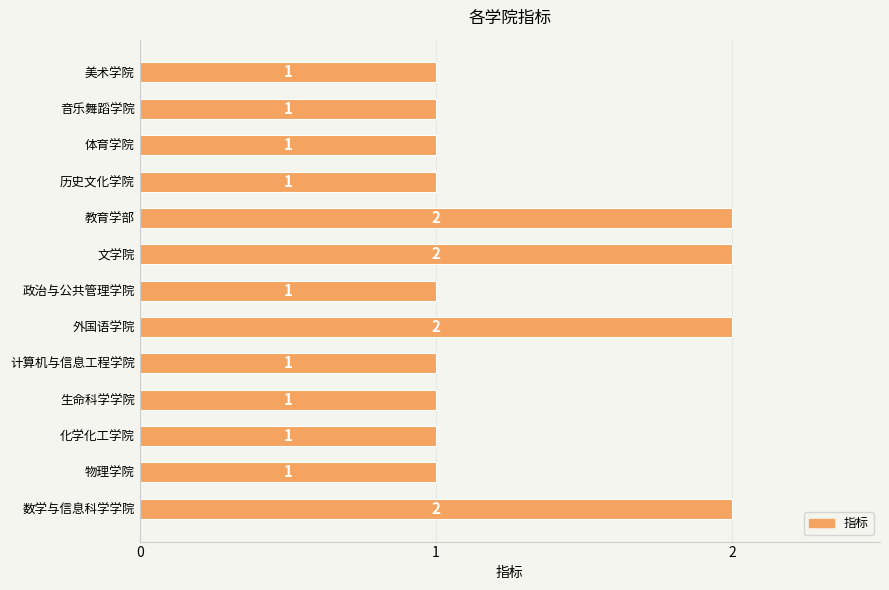

Approximately how many times larger is the value at 历史文化学院 compared to 音乐舞蹈学院?

1.0